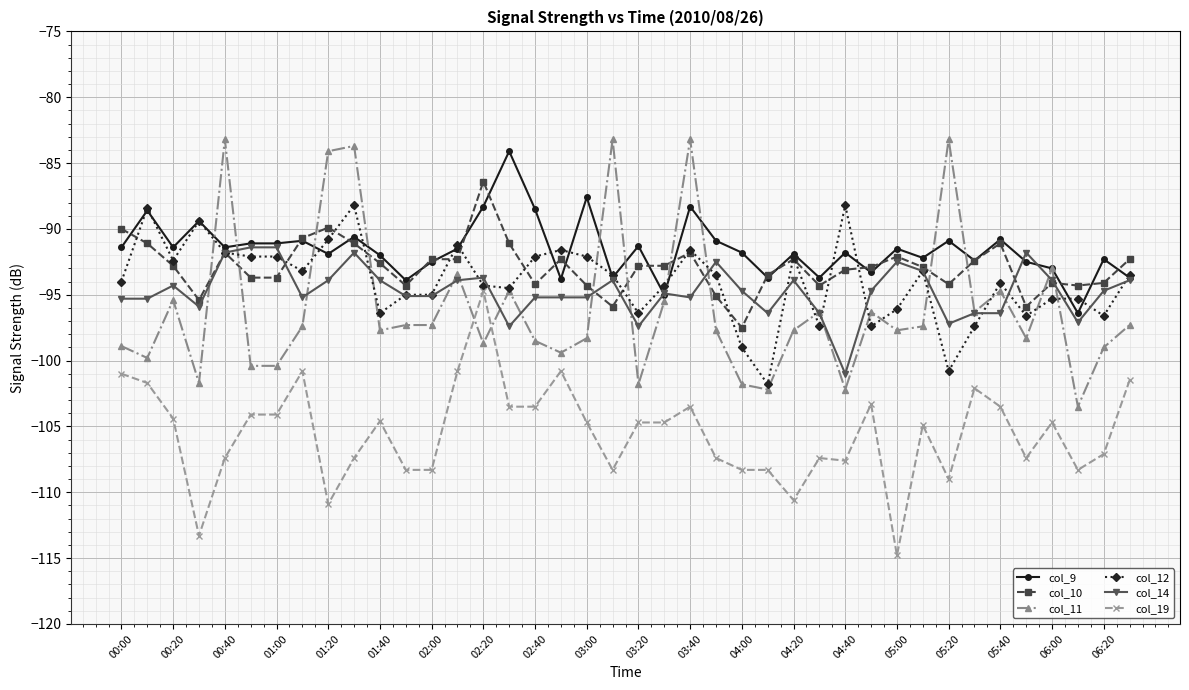

What are all the series names shown in the legend?

col_9, col_10, col_11, col_12, col_14, col_19